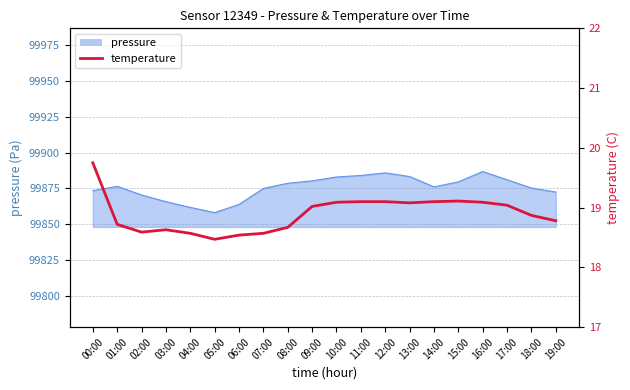

True or false: the data shows 18.8 at 19:00.

True